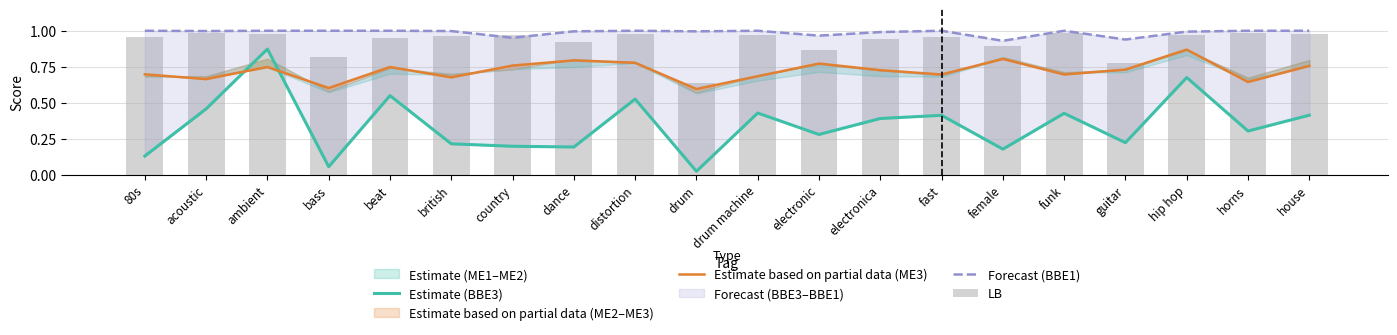

True or false: Estimate based on partial data (ME3) has a value of 0.7 at funk.

True